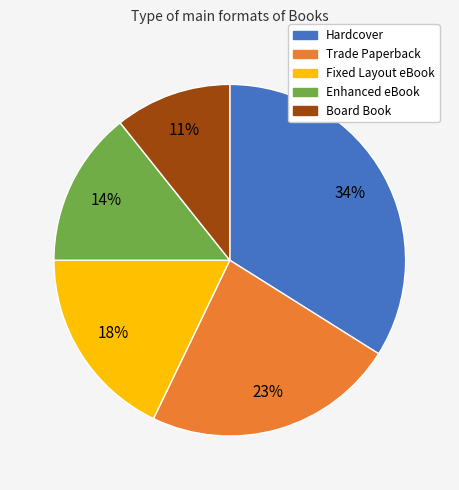

Is the sum of Board Book and Fixed Layout eBook greater than half?

No